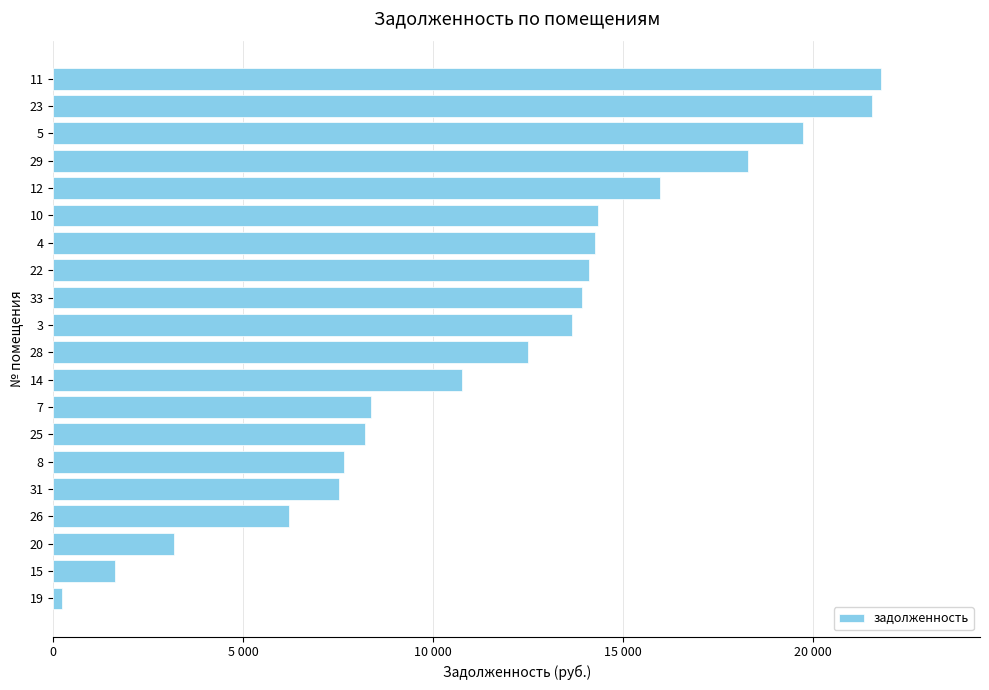

True or false: the data shows 23295.1 at 14.

False